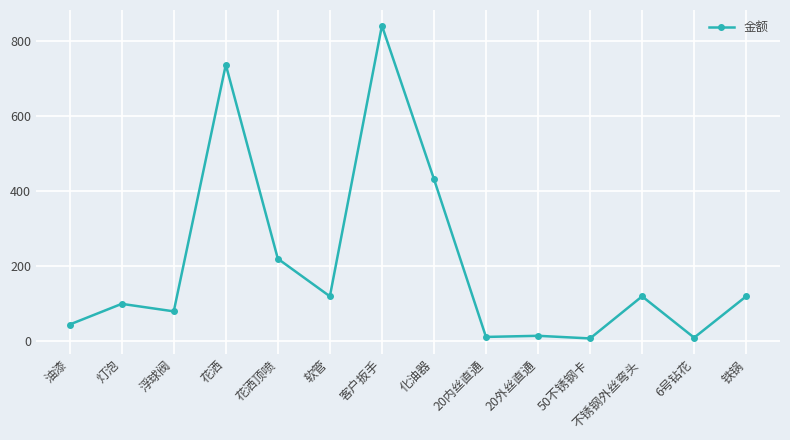

Between 6号钻花 and 浮球阀, which is larger?

浮球阀